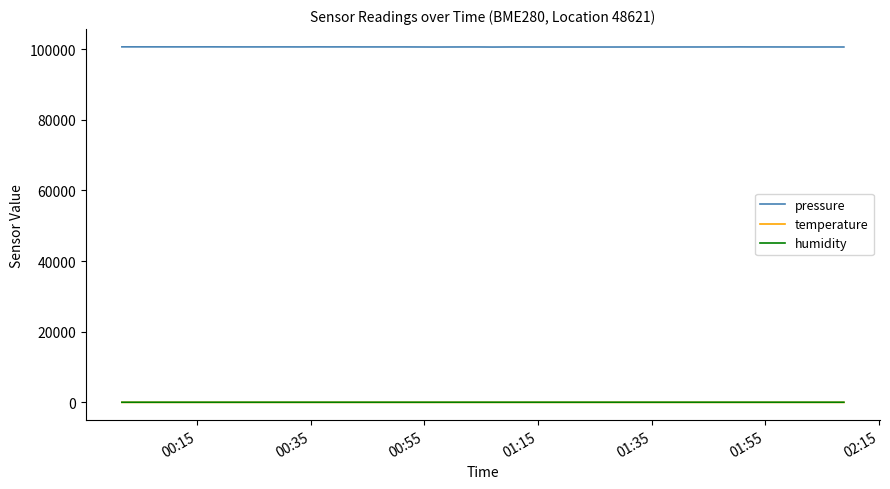

Which series has the largest total across all categories?

pressure